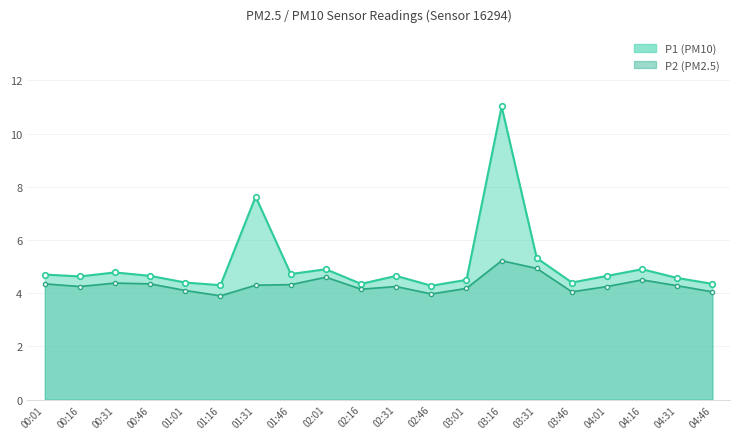

What is the value of the P1 point at the 12th from the left?

4.3